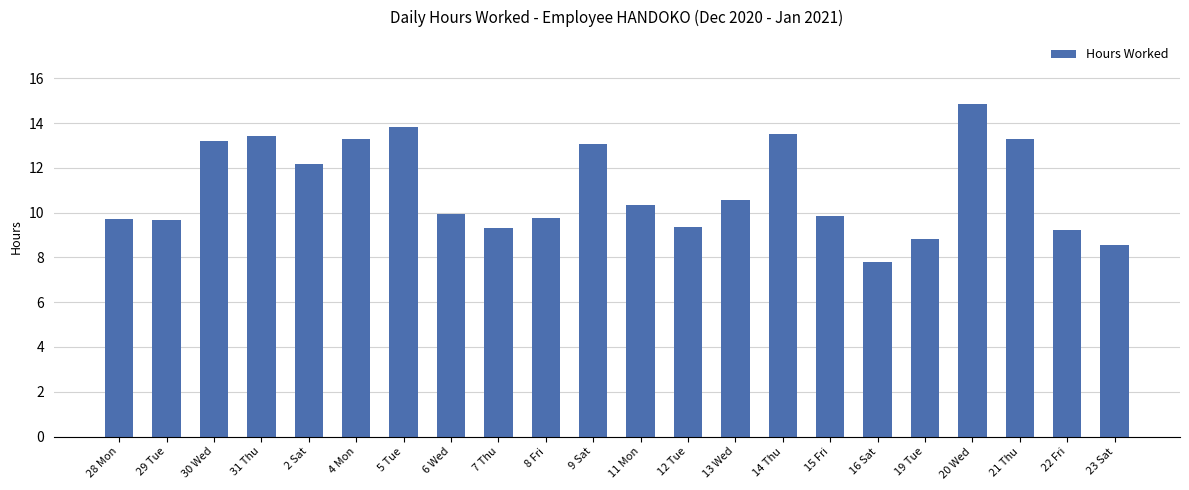

What is the approximate value at 21 Thu?

13.3